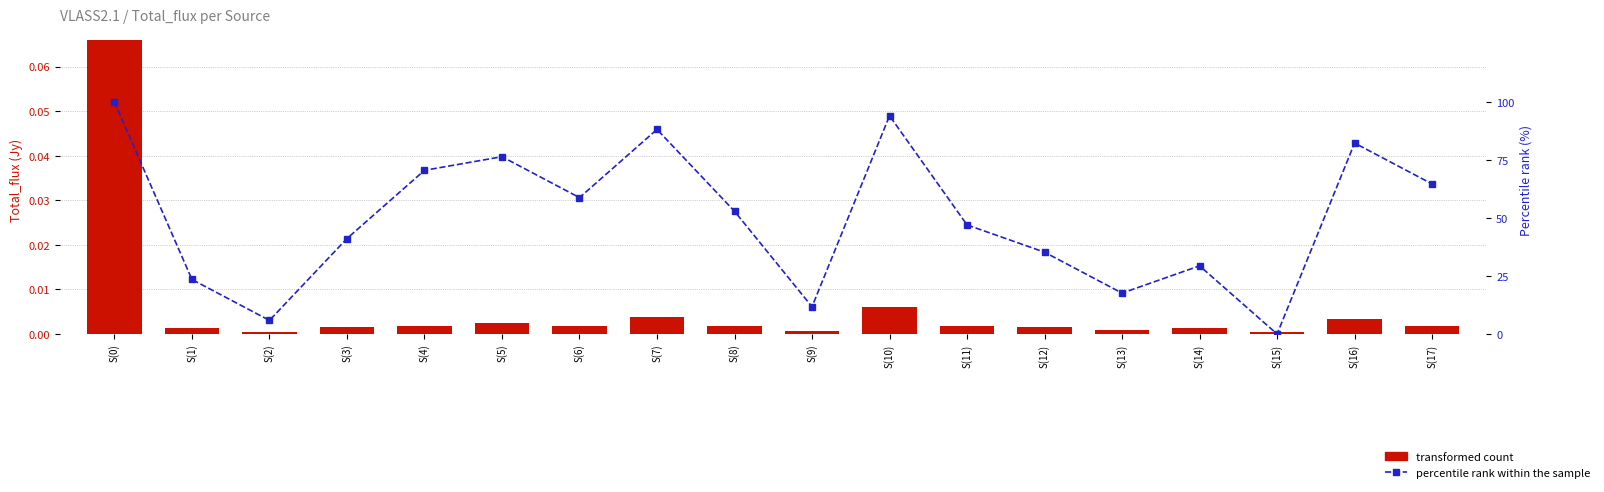

The percentile rank within the sample series shows 10.4 at S(2). True or false?

False